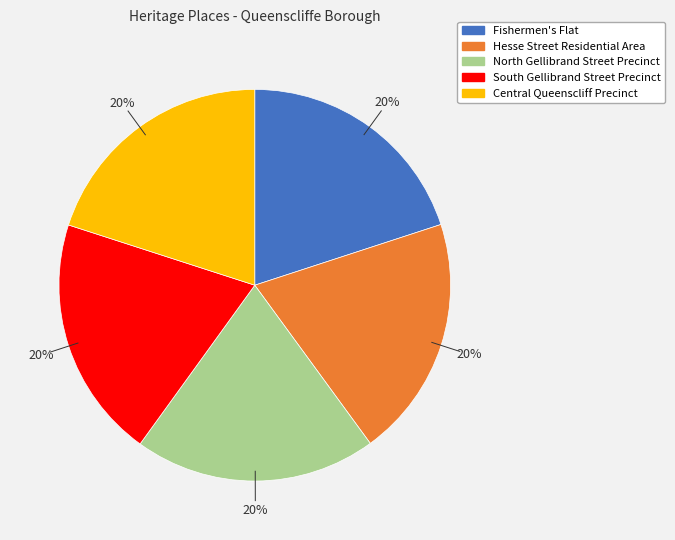

Is the sum of Central Queenscliff Precinct and Fishermen's Flat greater than half?

No